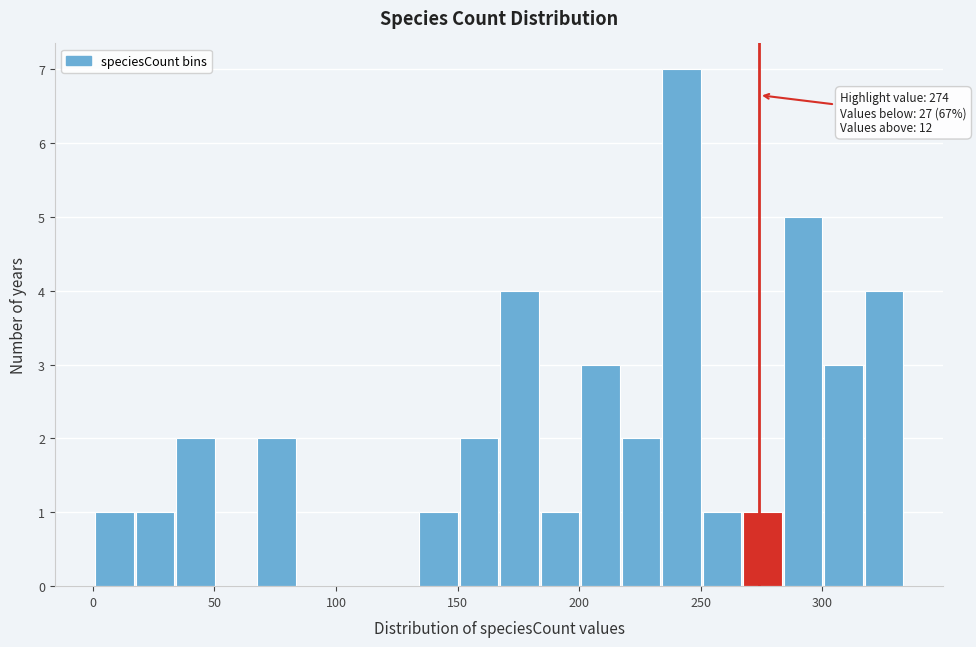

Around what value on the x-axis is the tallest bar? Give the approximate position of its centre, as read against the axis.

240